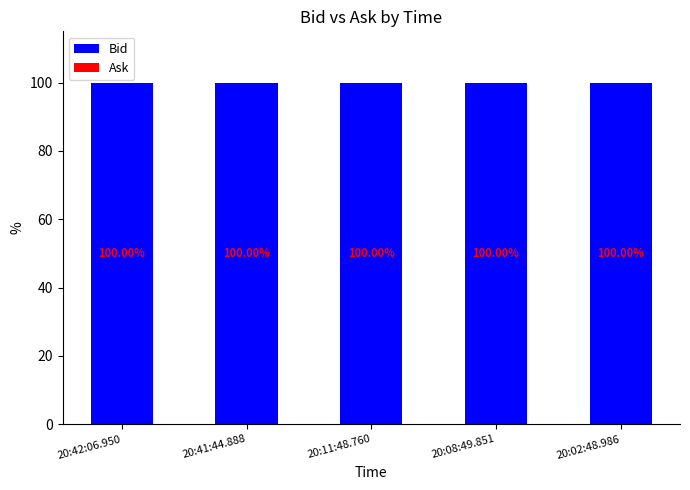

How many groups of bars are there?

5